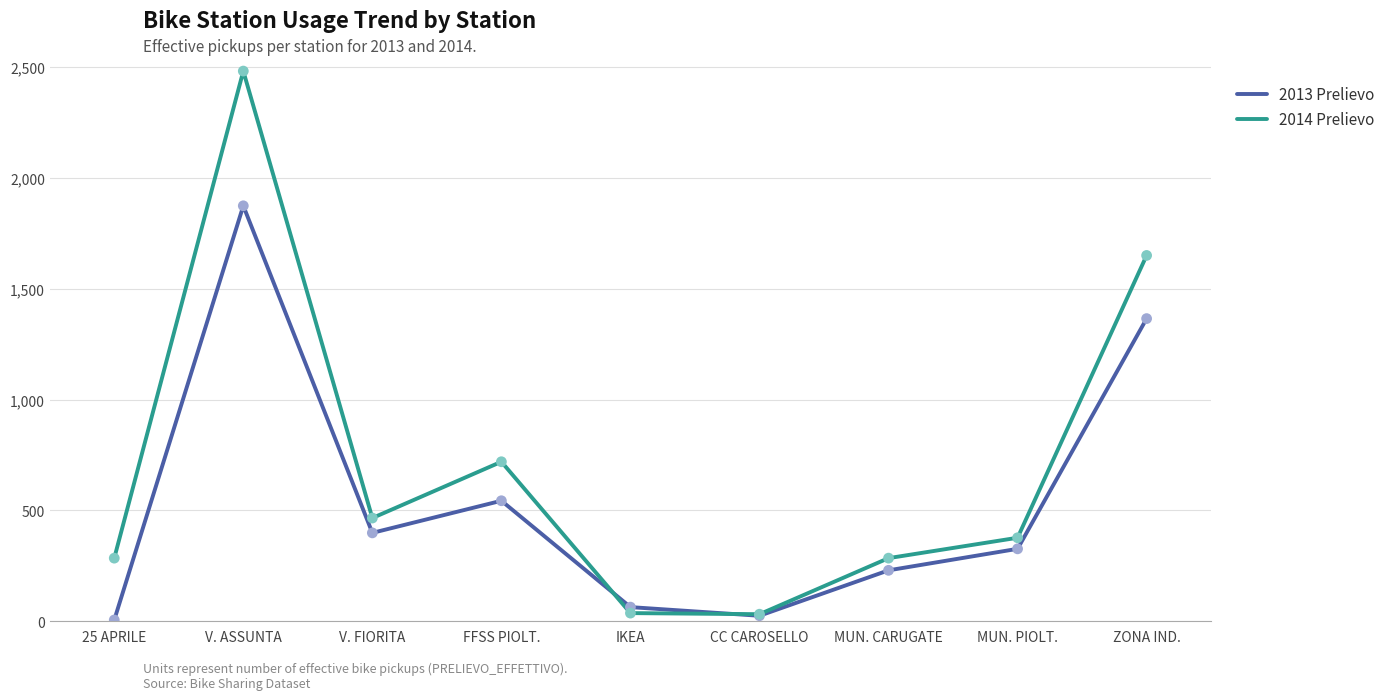

Which series has the largest total across all categories?

2014 Prelievo